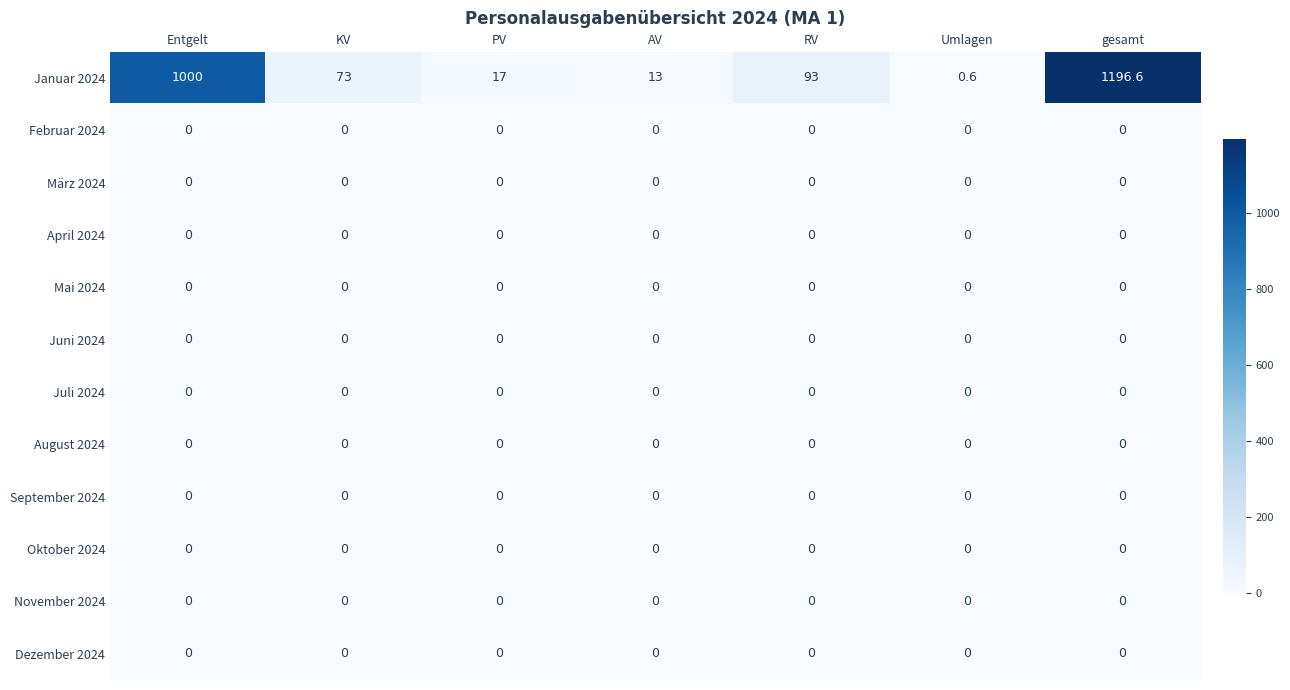

The Juni 2024 series shows 0.0 at AV. True or false?

True